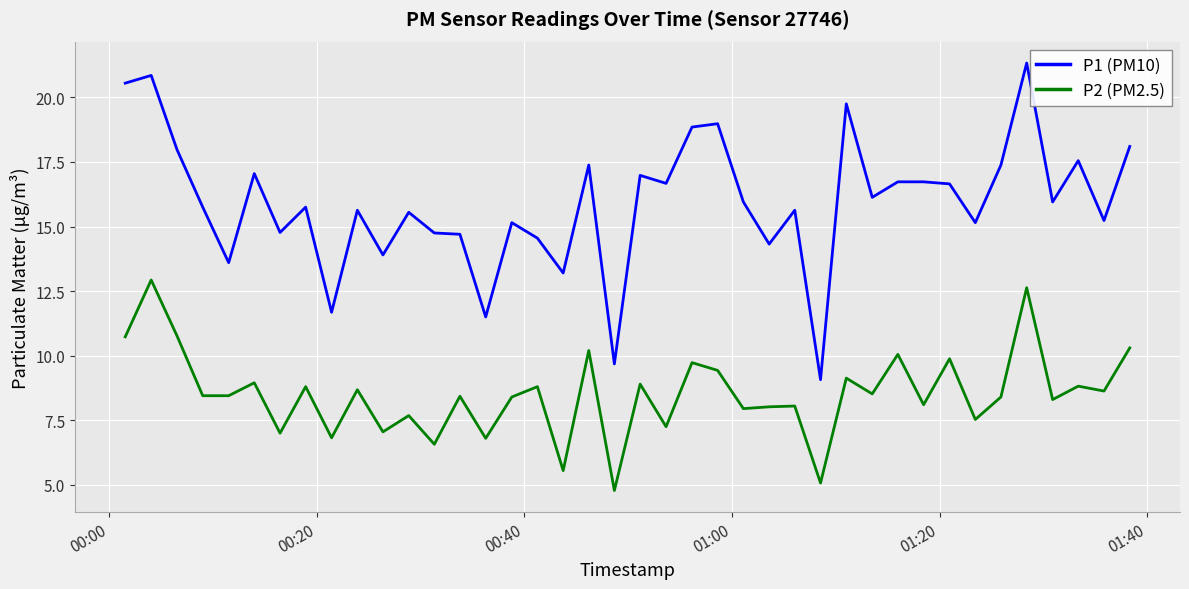

Rank the series by their maximum value, from lowest to highest.

P2 (PM2.5), P1 (PM10)